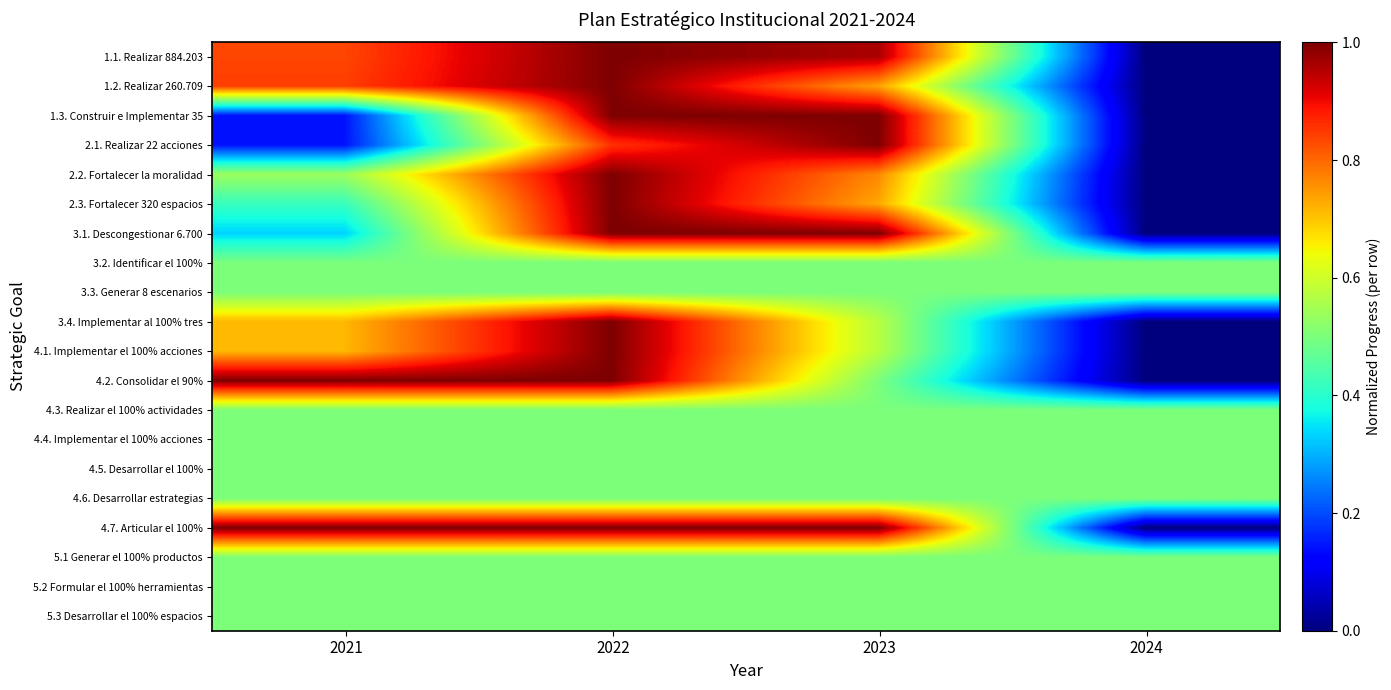

Reading left to right, extract all data points from this chart.

1.1. Realizar 884.203: 2021=0.8	2022=1.0	2023=1.0	2024=0.0
1.2. Realizar 260.709: 2021=0.8	2022=1.0	2023=0.7	2024=0.0
1.3. Construir e Implementar 35: 2021=0.1	2022=1.0	2023=1.0	2024=0.0
2.1. Realizar 22 acciones: 2021=0.1	2022=0.9	2023=1.0	2024=0.0
2.2. Fortalecer la moralidad: 2021=0.5	2022=1.0	2023=0.8	2024=0.0
2.3. Fortalecer 320 espacios: 2021=0.4	2022=1.0	2023=0.7	2024=0.0
3.1. Descongestionar 6.700: 2021=0.3	2022=1.0	2023=1.0	2024=0.0
3.2. Identificar el 100%: 2021=0.5	2022=0.5	2023=0.5	2024=0.5
3.3. Generar 8 escenarios: 2021=0.5	2022=0.5	2023=0.5	2024=0.5
3.4. Implementar al 100% tres: 2021=0.7	2022=1.0	2023=0.6	2024=0.0
4.1. Implementar el 100% acciones: 2021=0.7	2022=1.0	2023=0.6	2024=0.0
4.2. Consolidar el 90%: 2021=1.0	2022=1.0	2023=0.5	2024=0.0
4.3. Realizar el 100% actividades: 2021=0.5	2022=0.5	2023=0.5	2024=0.5
4.4. Implementar el 100% acciones: 2021=0.5	2022=0.5	2023=0.5	2024=0.5
4.5. Desarrollar el 100%: 2021=0.5	2022=0.5	2023=0.5	2024=0.5
4.6. Desarrollar estrategias: 2021=0.5	2022=0.5	2023=0.5	2024=0.5
4.7. Articular el 100%: 2021=1.0	2022=1.0	2023=1.0	2024=0.0
5.1 Generar el 100% productos: 2021=0.5	2022=0.5	2023=0.5	2024=0.5
5.2 Formular el 100% herramientas: 2021=0.5	2022=0.5	2023=0.5	2024=0.5
5.3 Desarrollar el 100% espacios: 2021=0.5	2022=0.5	2023=0.5	2024=0.5